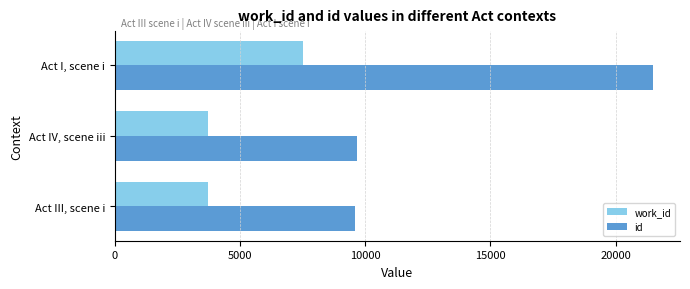

Which series has the largest range (max minus min)?

id